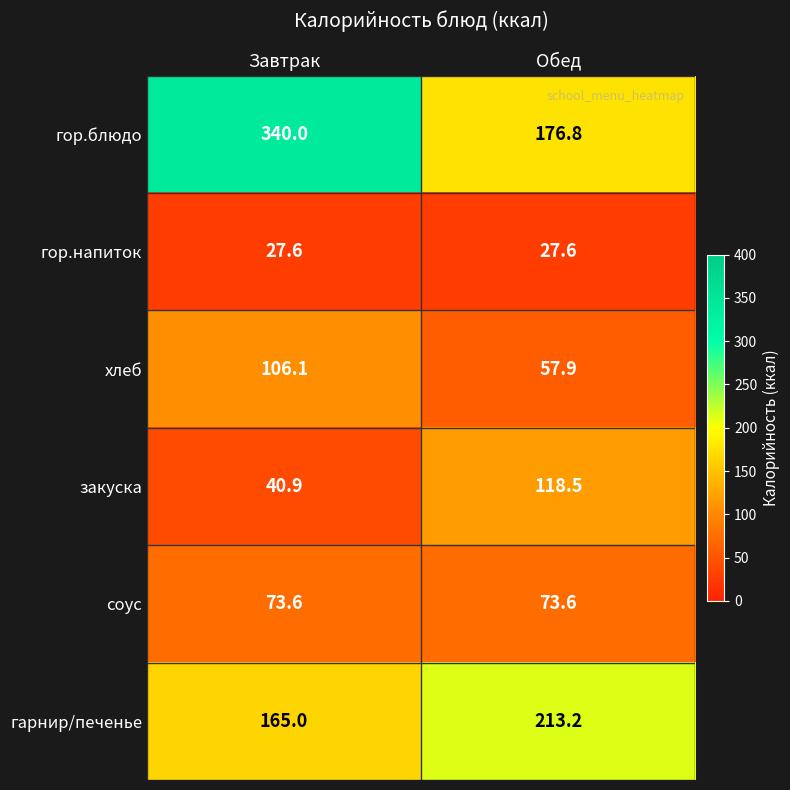

What is the highest value of the хлеб series?

106.1